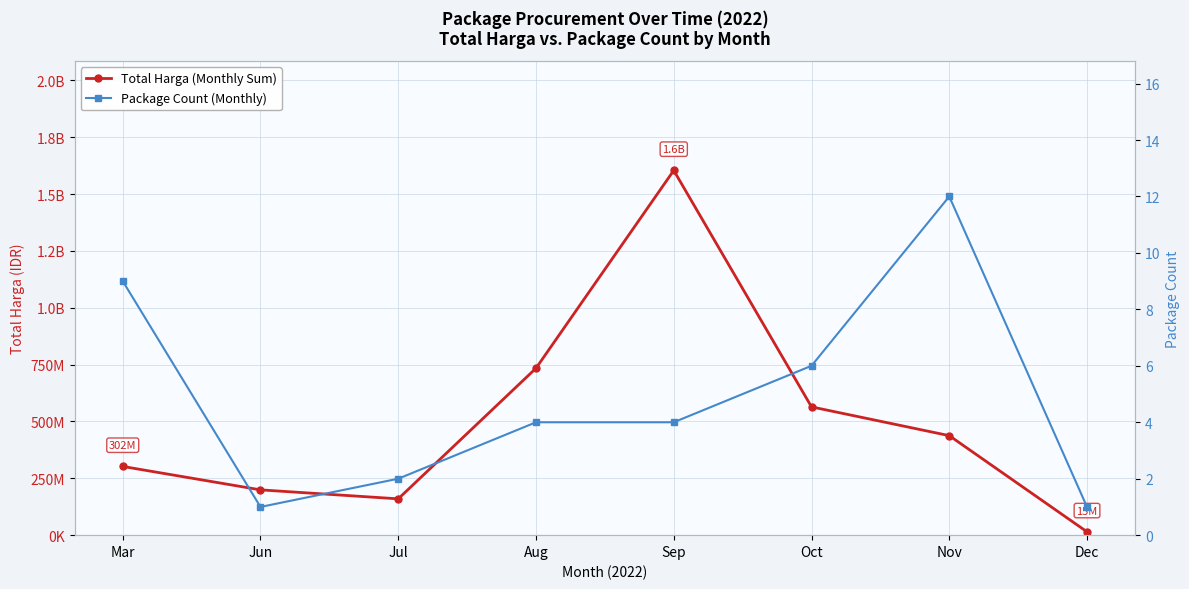

True or false: Package Count (Monthly) and Total Harga (Monthly Sum) cross at least once.

False